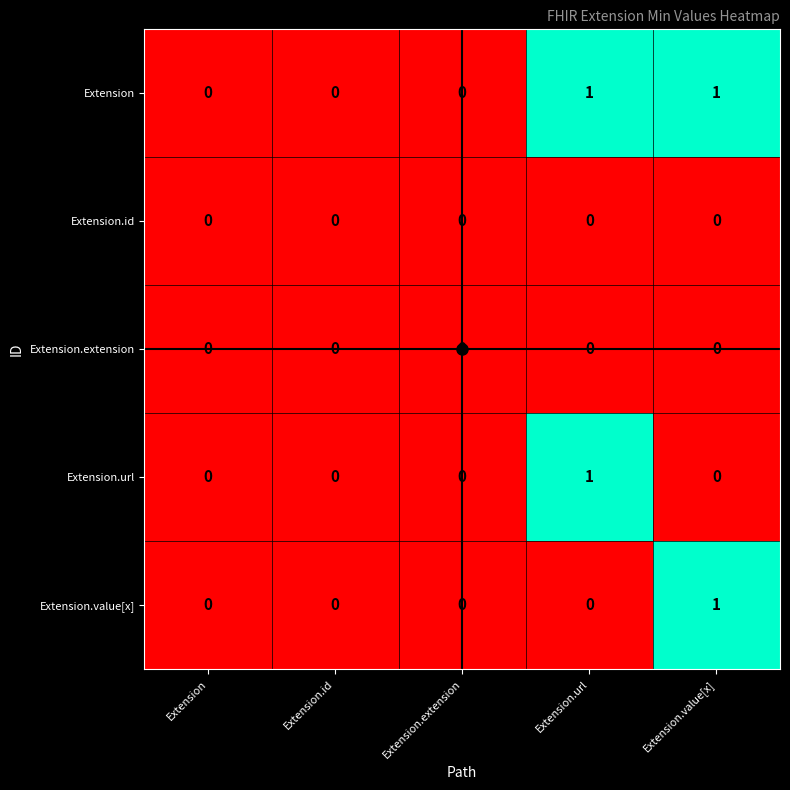

Which series has the largest total across all categories?

Extension